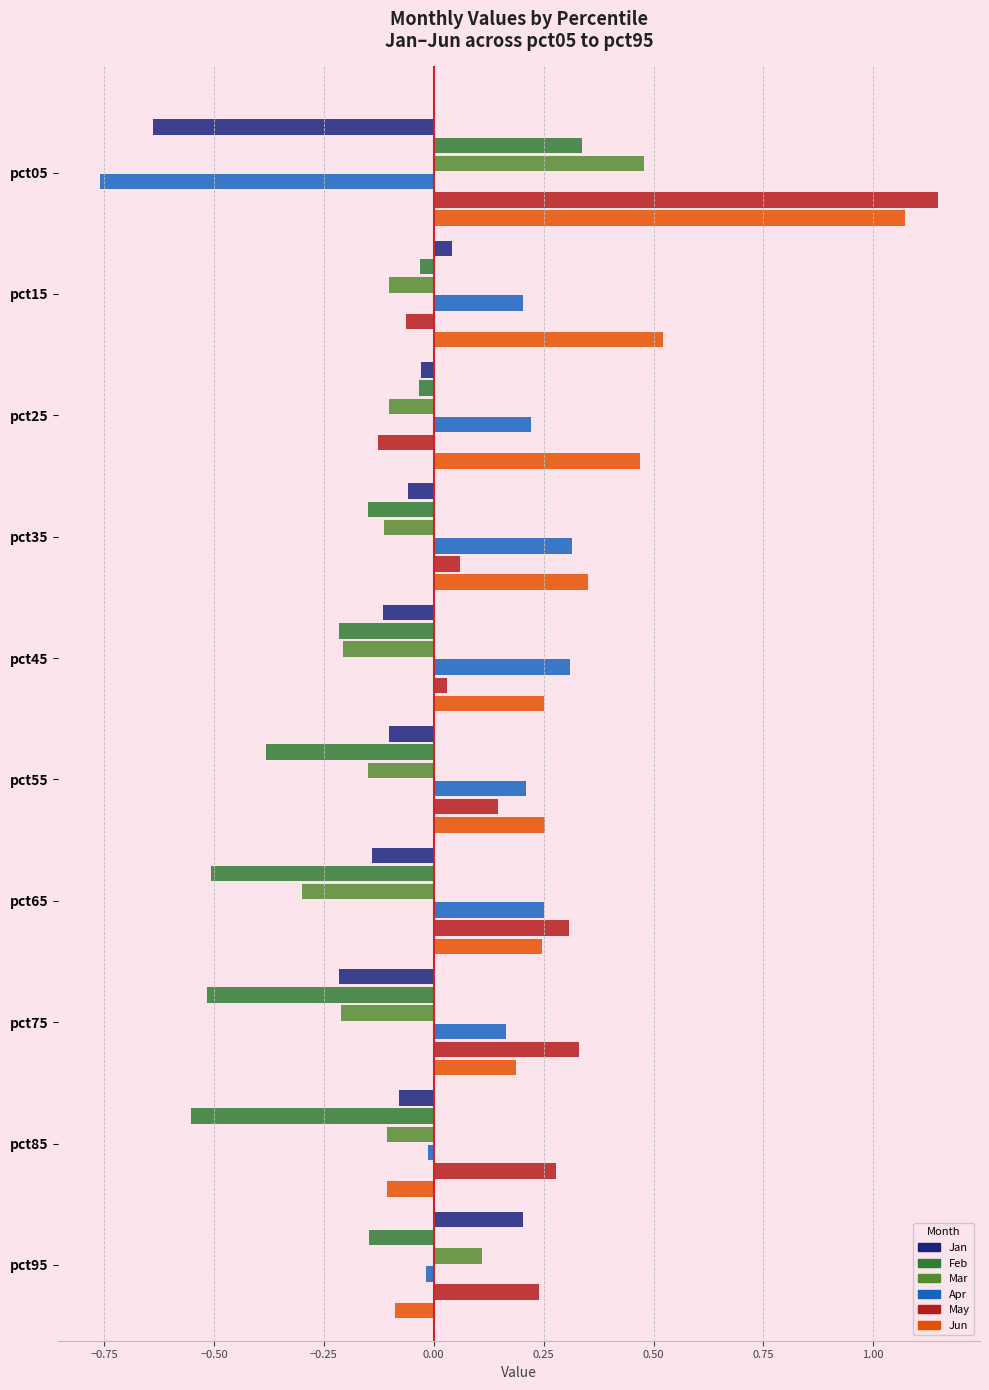

True or false: Mar has a value of -0.3 at pct65.

True